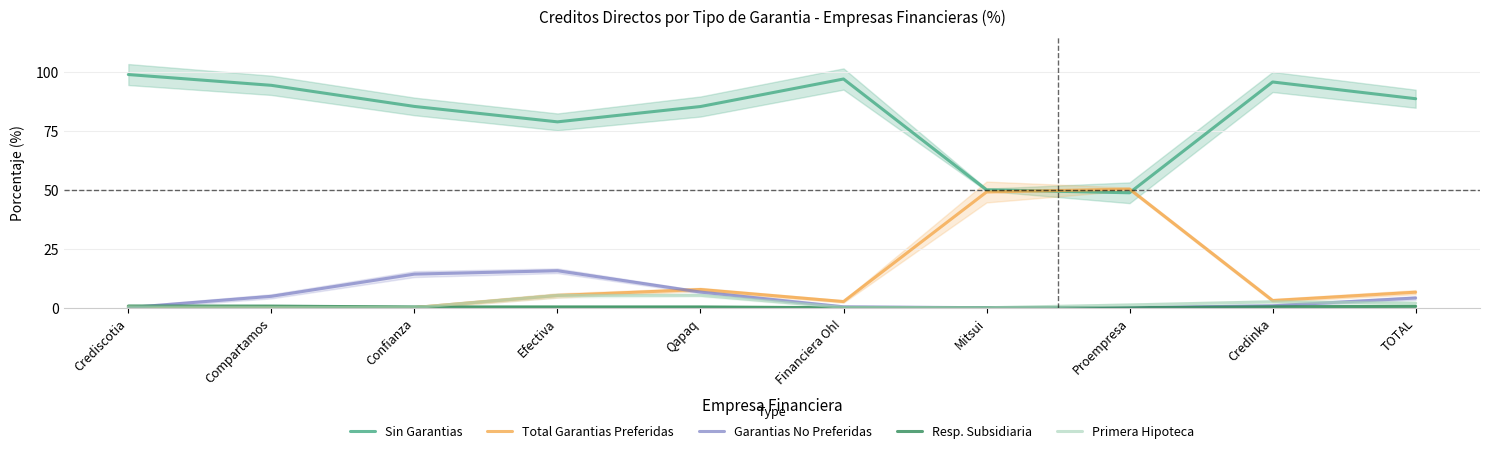

What is the difference between the Total Garantias Preferidas values at Credinka and Financiera Oh!?

0.4